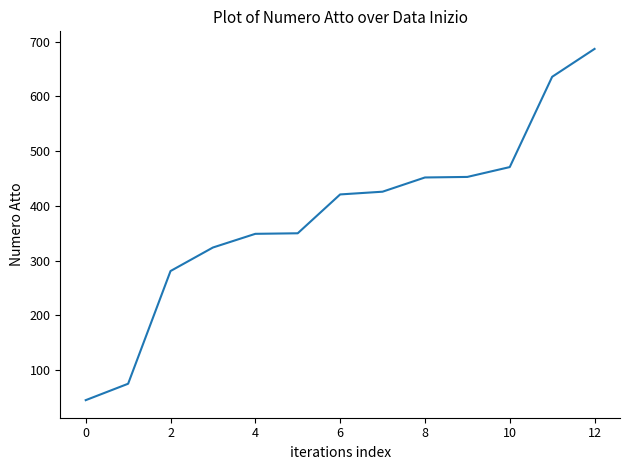

What is the minimum value shown in the chart?

45